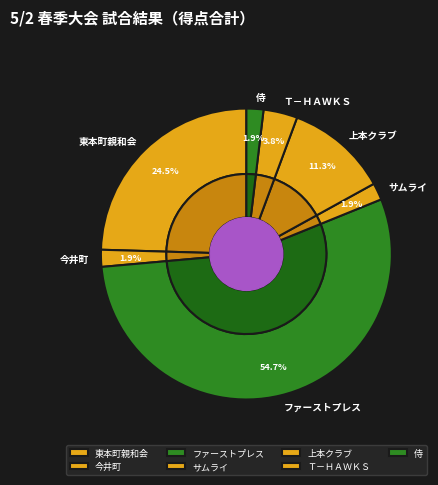

Is it true that サムライ is 2% of the pie?

True